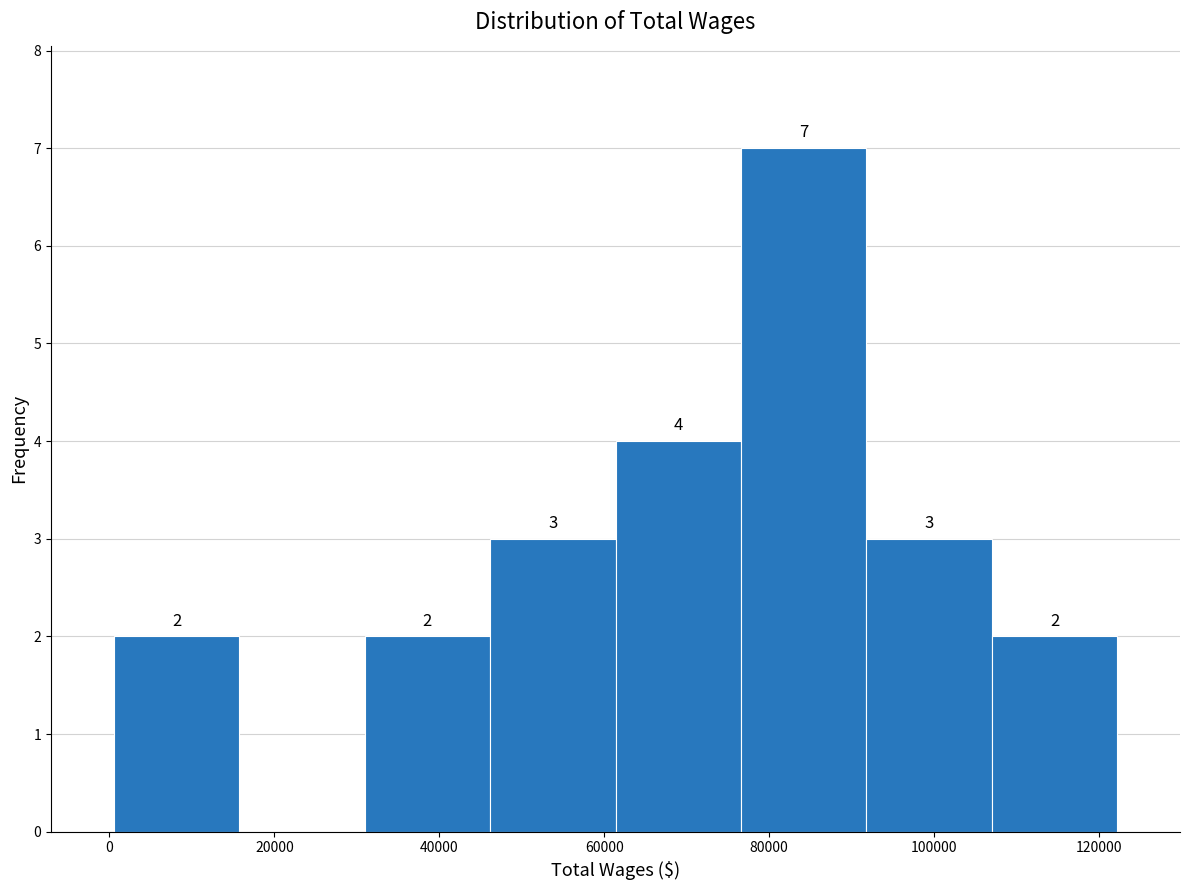

Which range on the x-axis has the tallest bar?

76000 to 92000